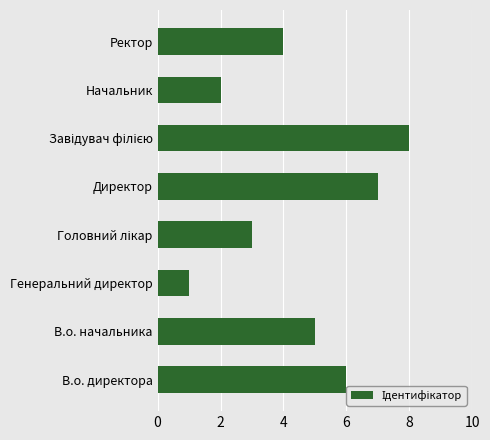

What is the ratio of the value at Начальник to the value at Генеральний директор?

2.0